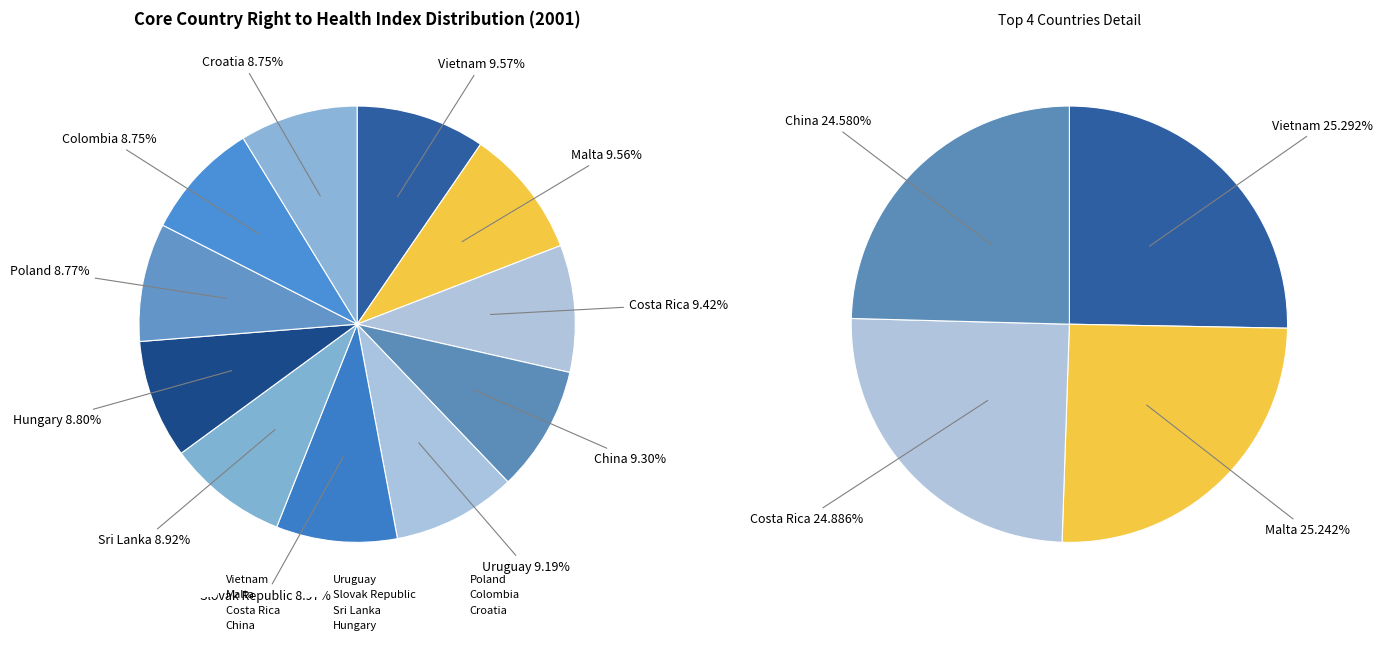

Count the number of slices in the pie.

11